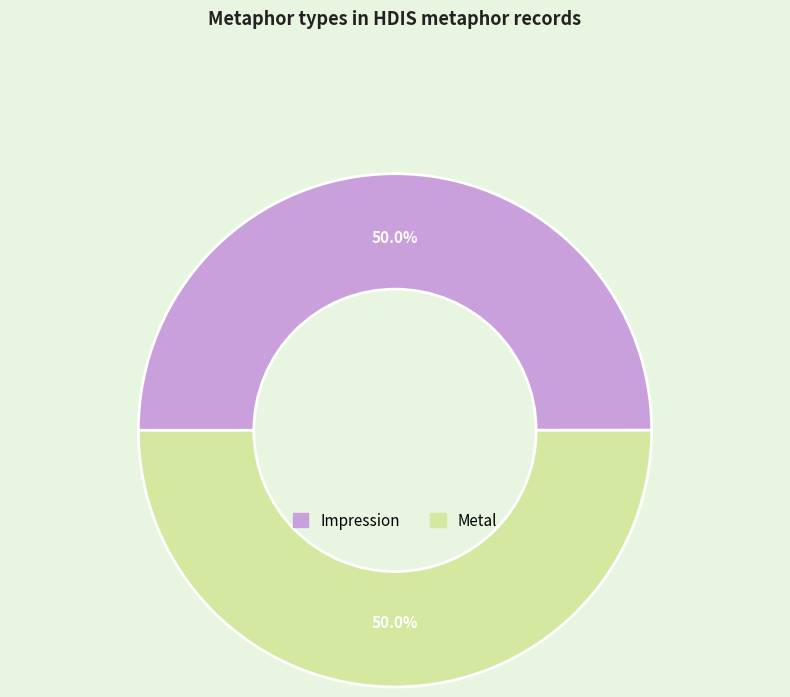

Is it true that Impression is 62% of the pie?

False